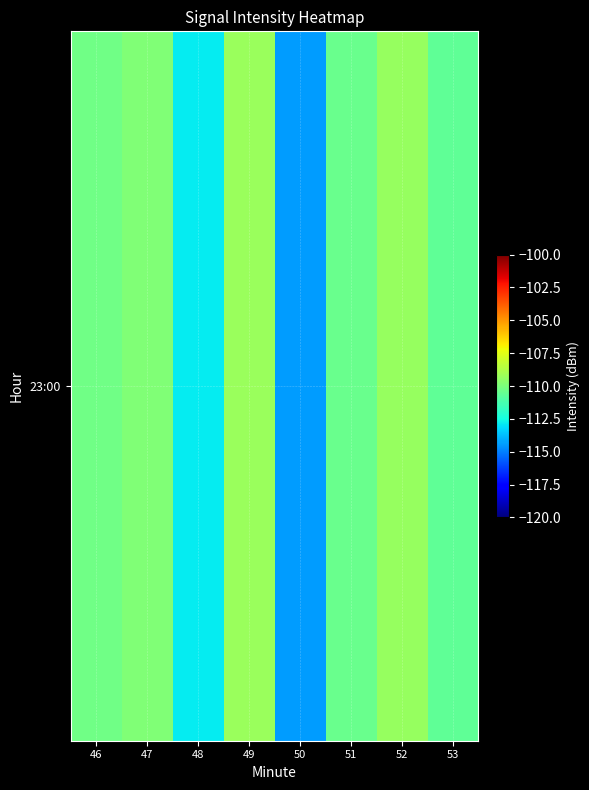

At which label is the value closest to -111?

53